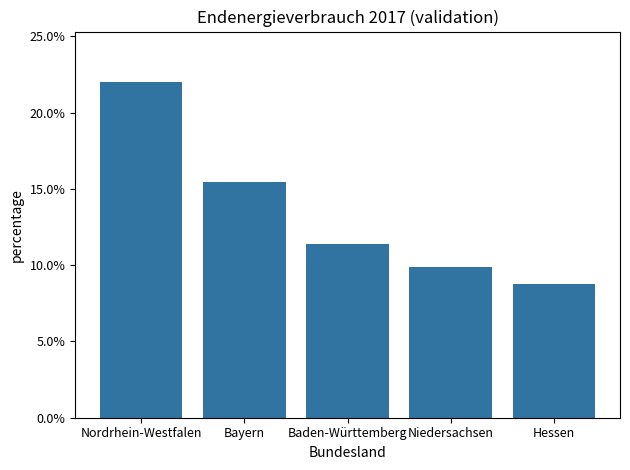

What is the difference between the second highest and minimum values?

6.7